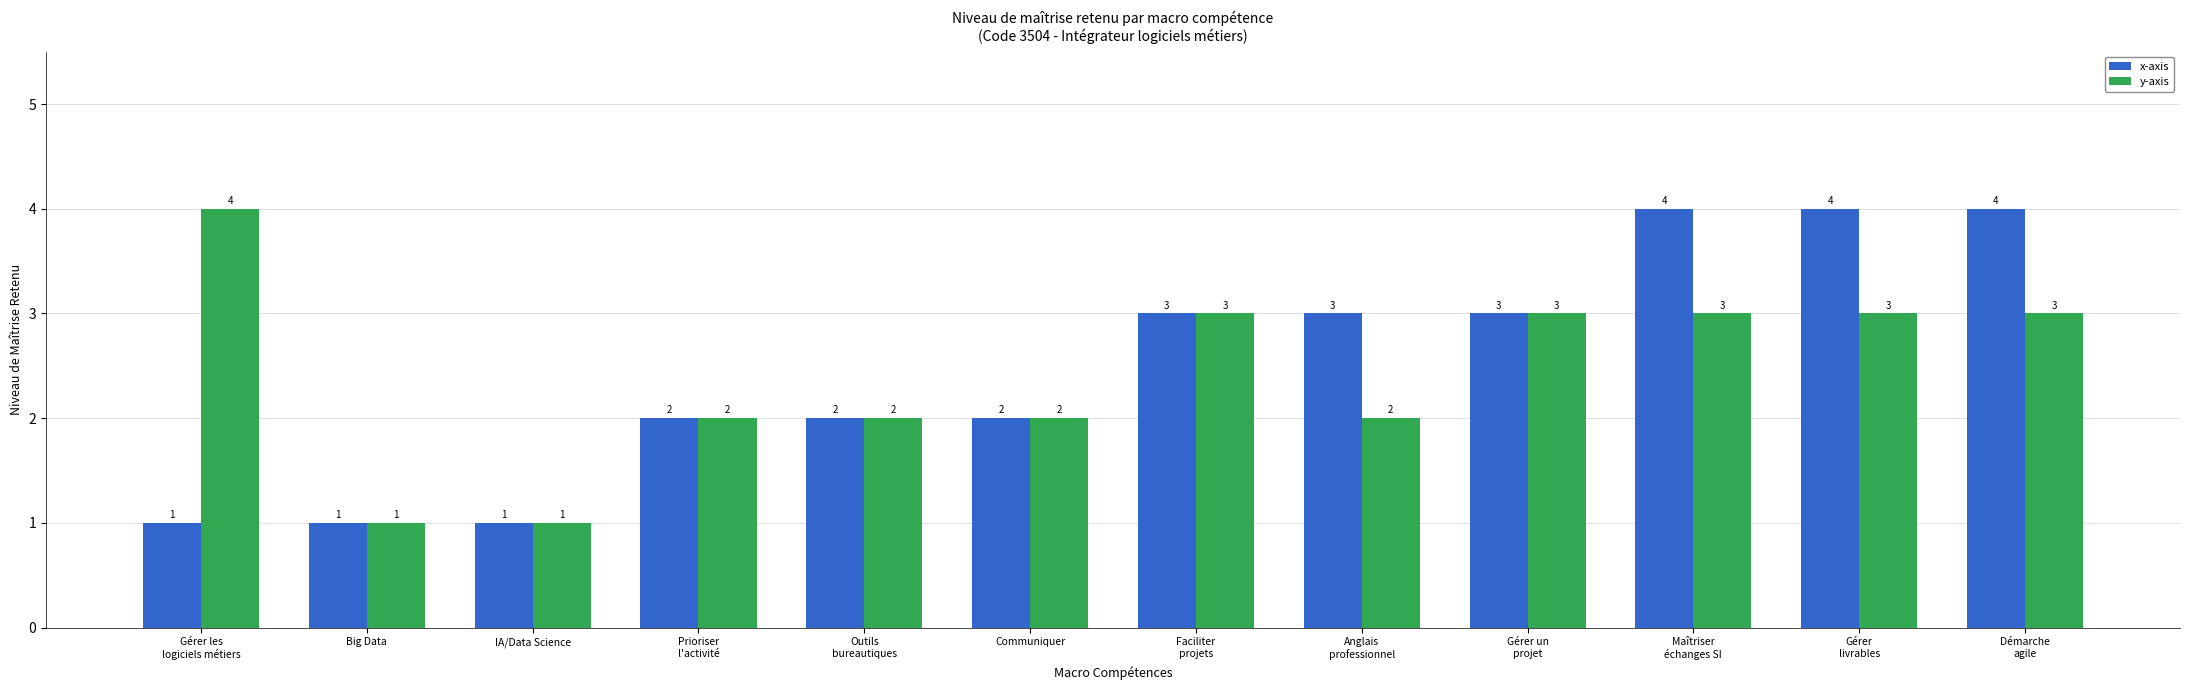

What is the approximate value of x-axis at Maîtriser
échanges SI?

4